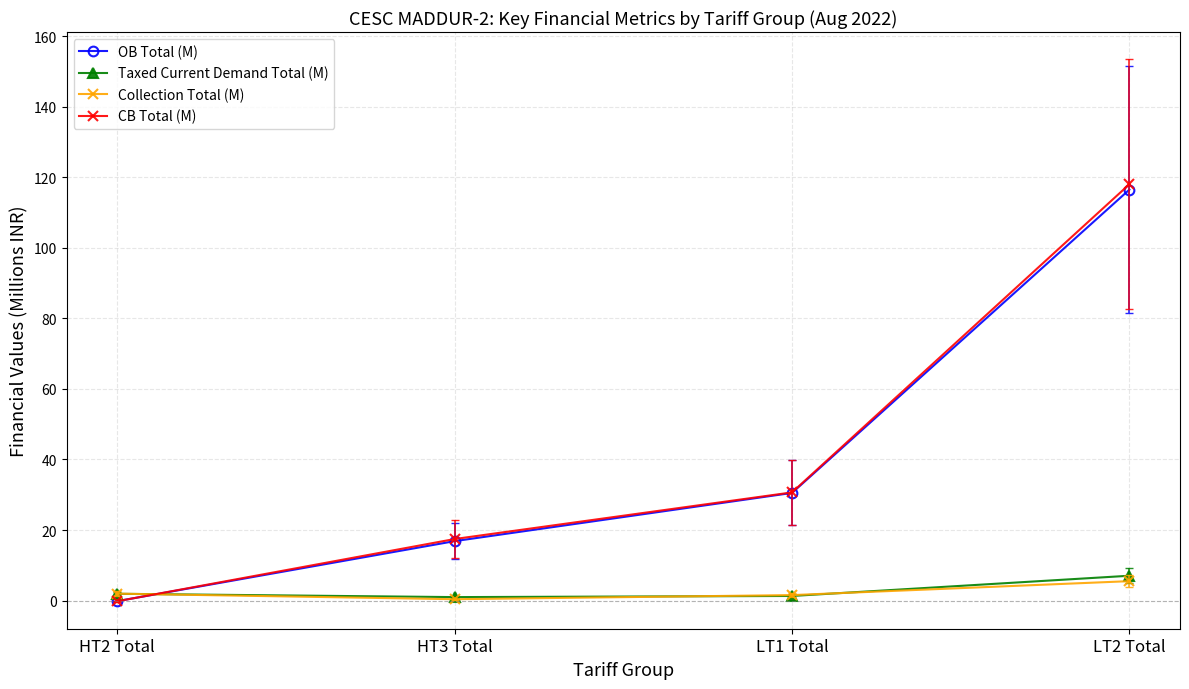

Which category has the highest value in the OB Total (M) series?

LT2 Total